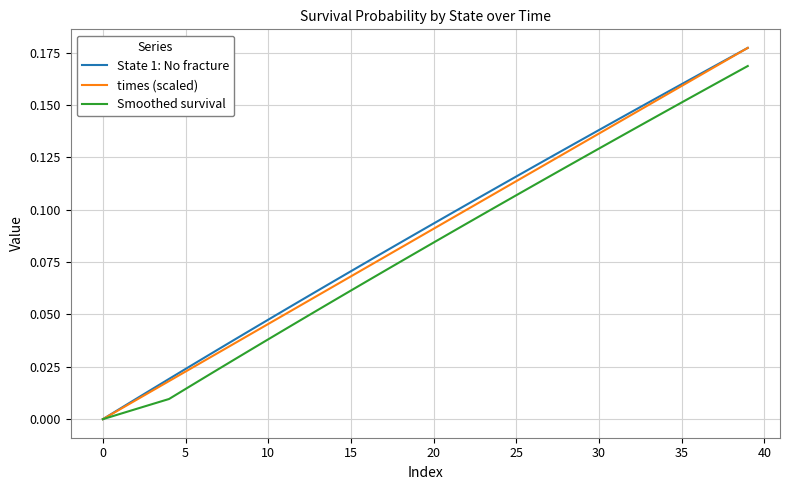

Count the number of categories in the chart.

40